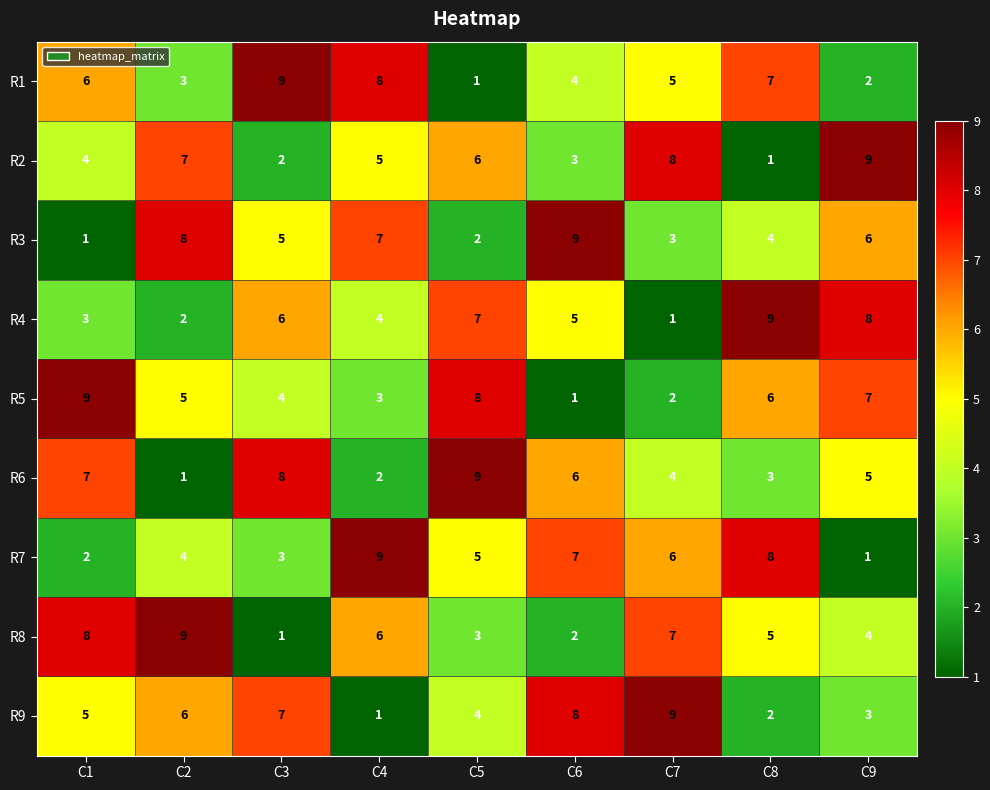

What is the difference between the R4 values at C8 and C6?

4